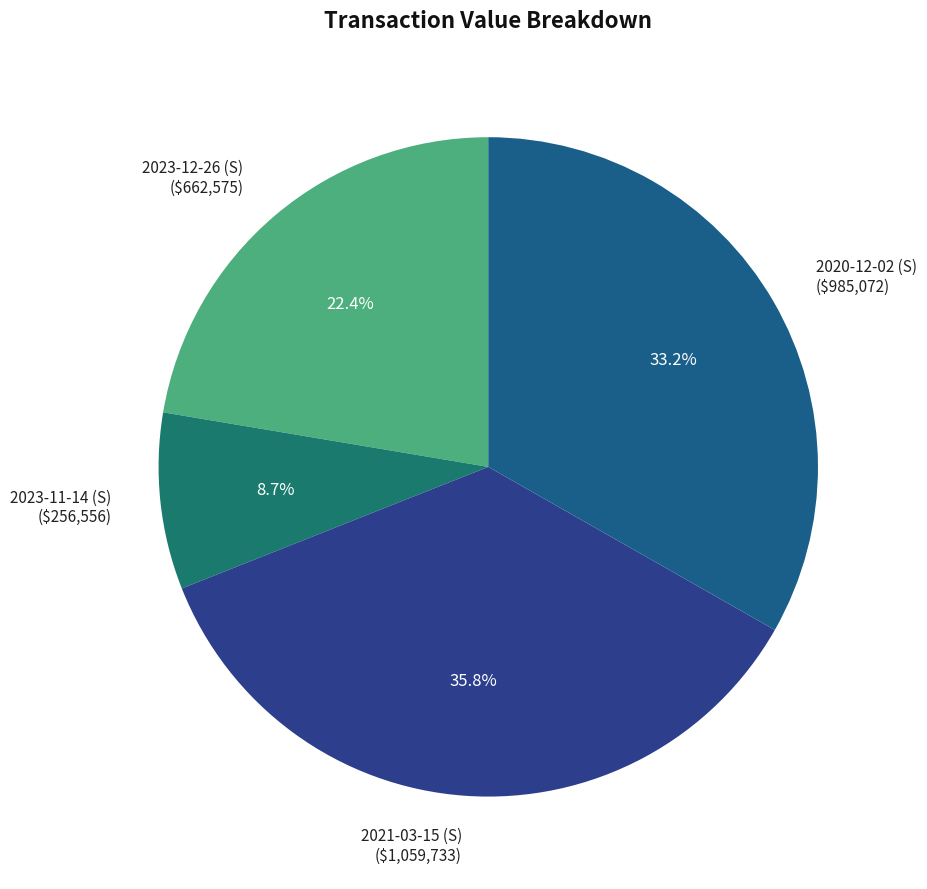

How many slices are in this pie chart?

4